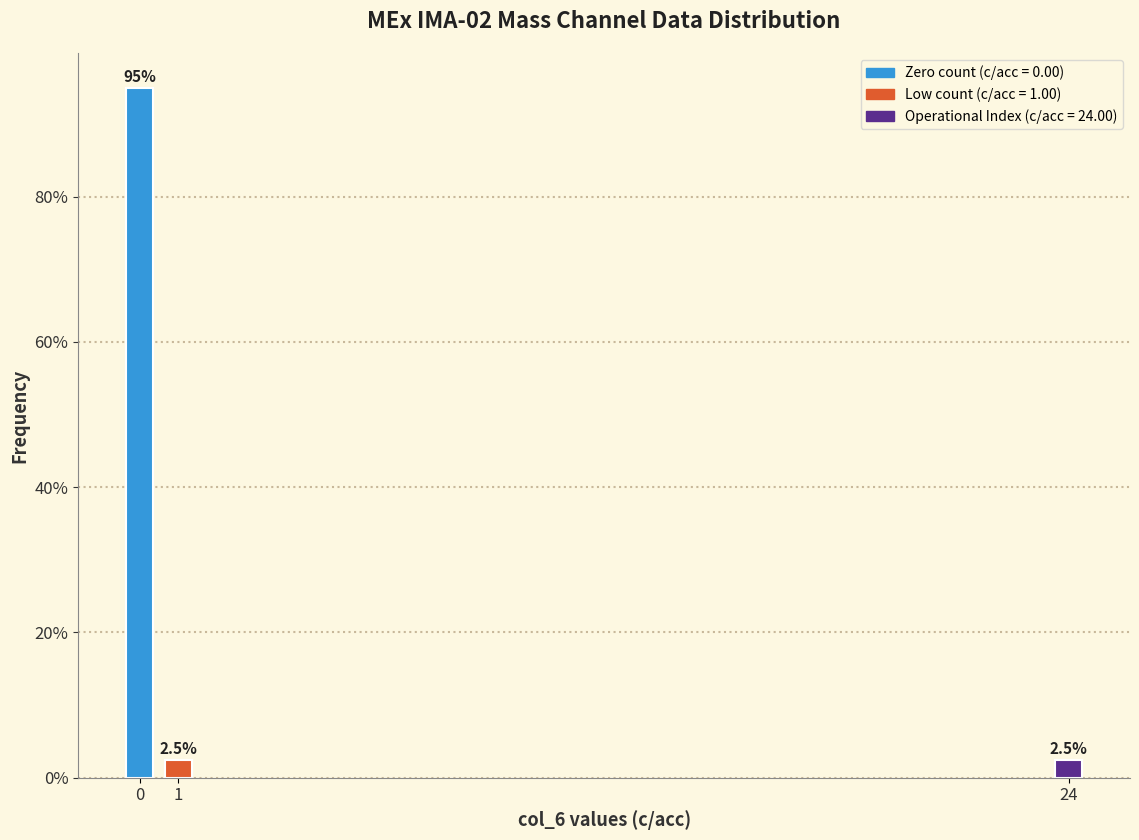

Reading left to right, what are all the values shown in this chart?

95.0	2.5	2.5